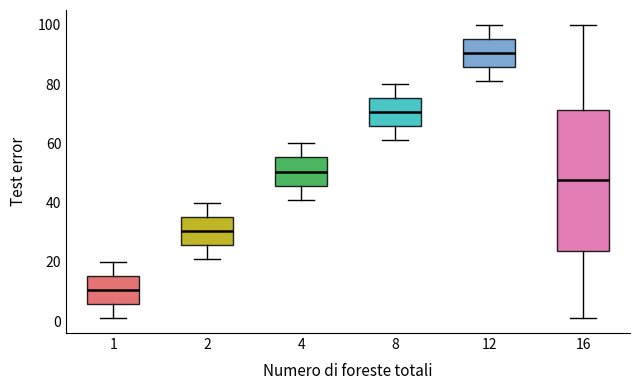

Which box's median line is the lowest?

1